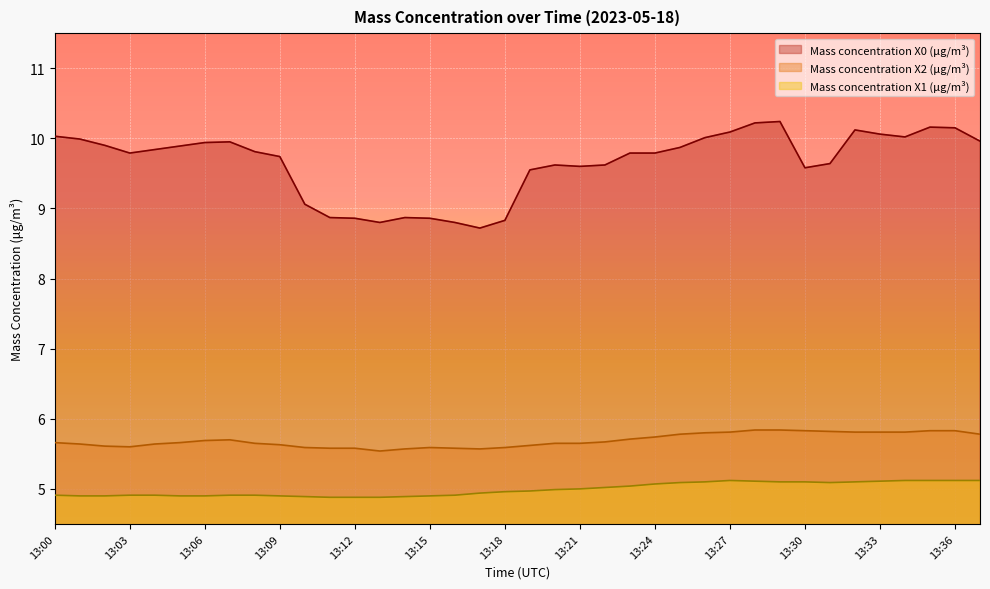

Which series has the largest total across all categories?

Mass concentration X0 (μg/m³)